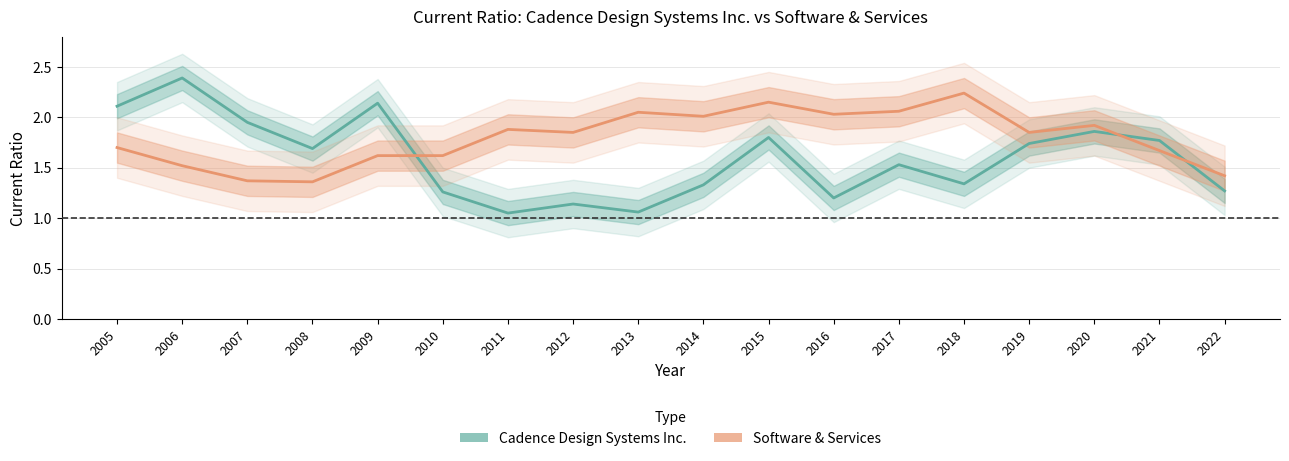

Which series has the largest total across all categories?

Software & Services